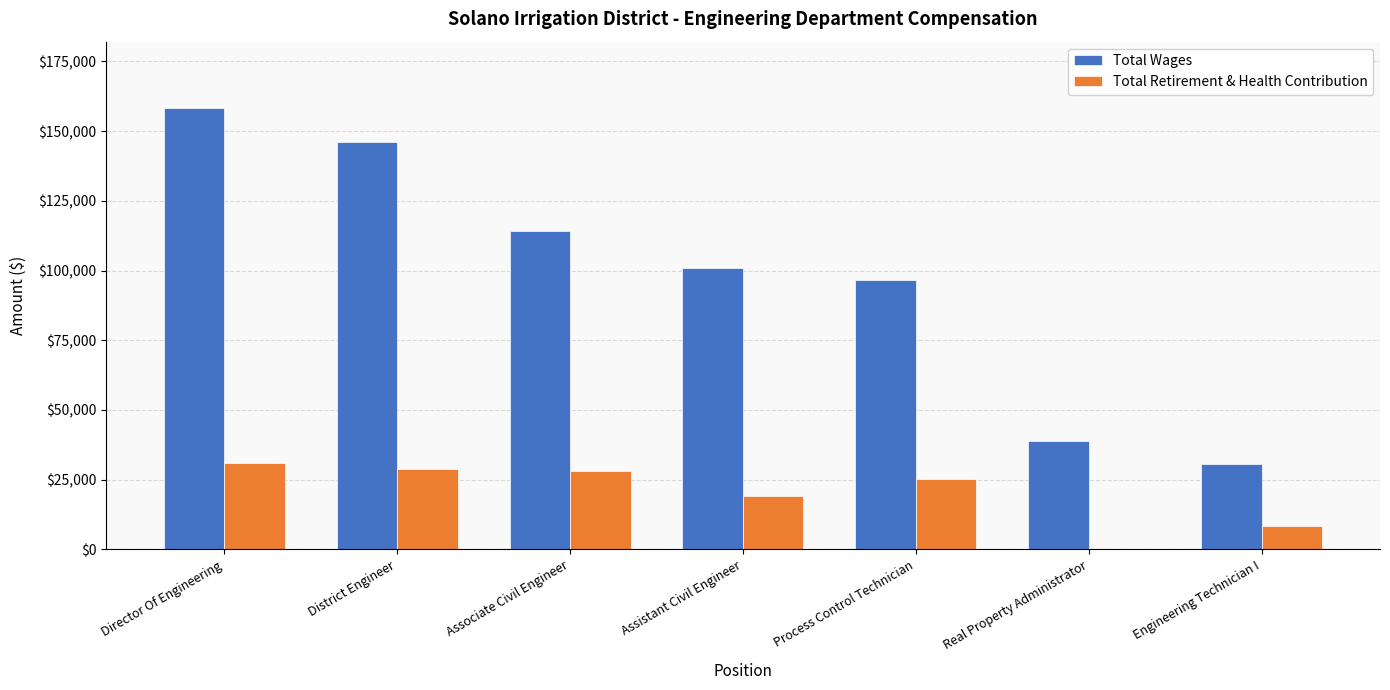

The Total Wages series shows 146025 at District Engineer. True or false?

True